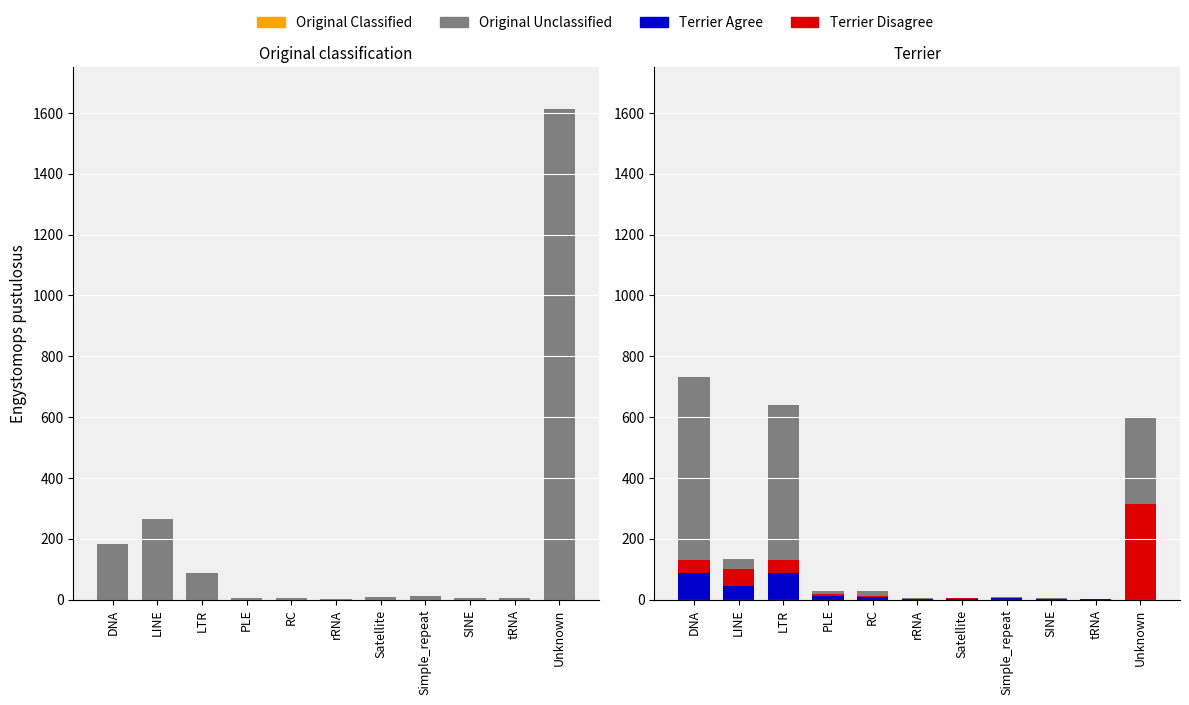

Count the number of data series in this chart.

4